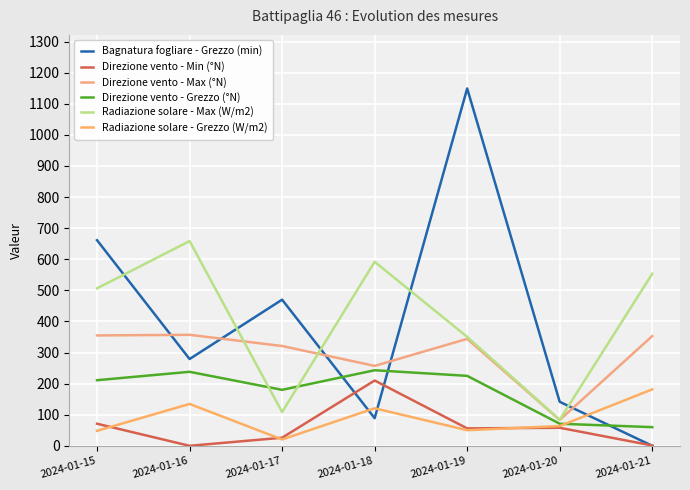

List the series in order of their peak value, highest first.

Bagnatura fogliare - Grezzo (min), Radiazione solare - Max (W/m2), Direzione vento - Max (°N), Direzione vento - Grezzo (°N), Direzione vento - Min (°N), Radiazione solare - Grezzo (W/m2)